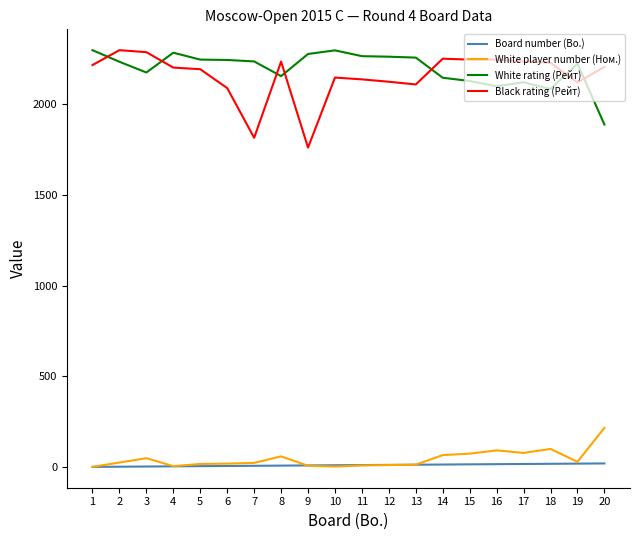

Which series changed the most between 7 and 14?

Black rating (Рейт)